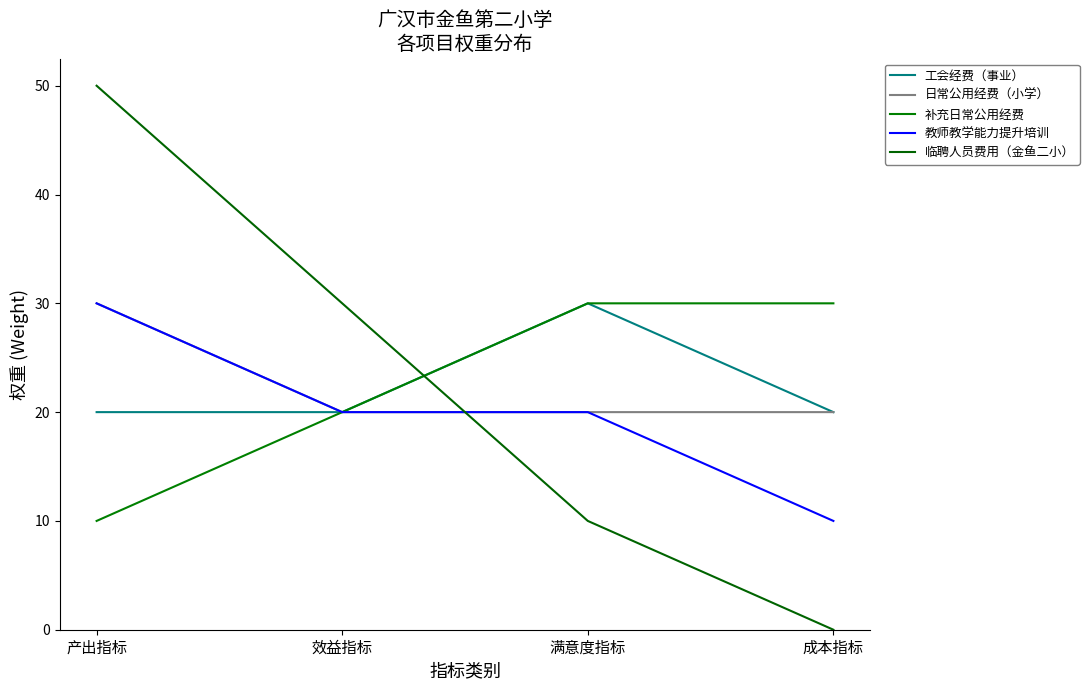

Is this an area chart (filled region under the line)?

No